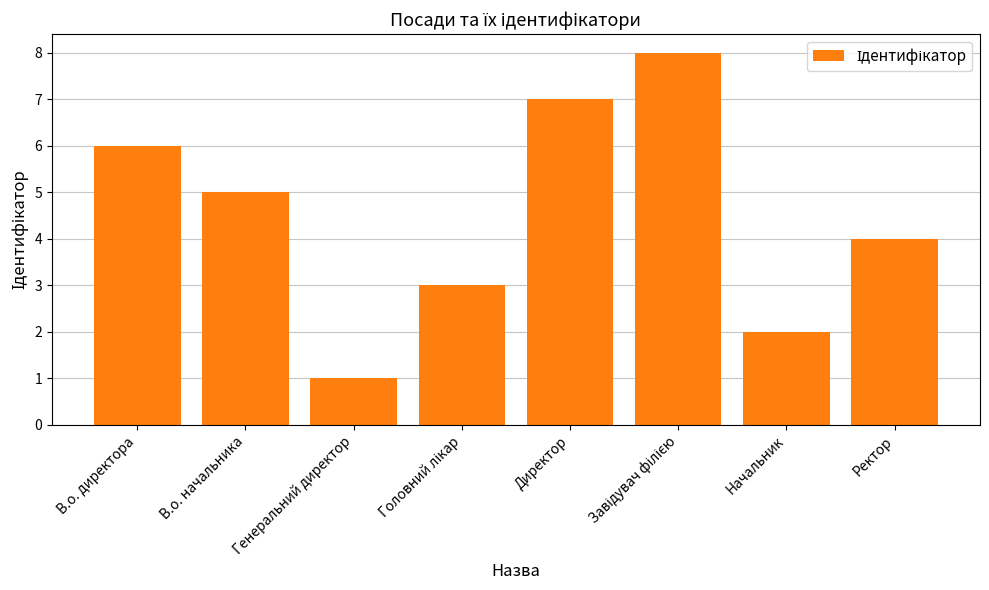

What is the label of the 1st bar from the right?

Ректор